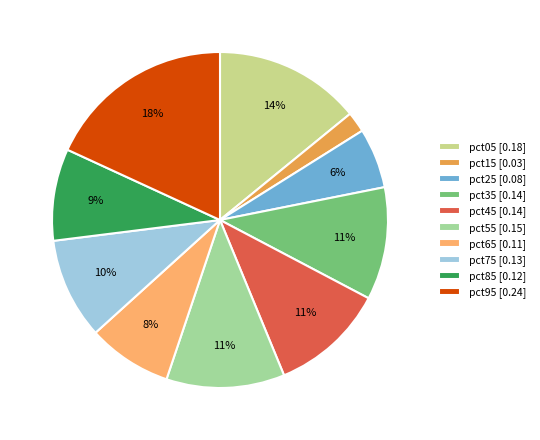

Do pct75 and pct95 together represent more than half of the pie?

No